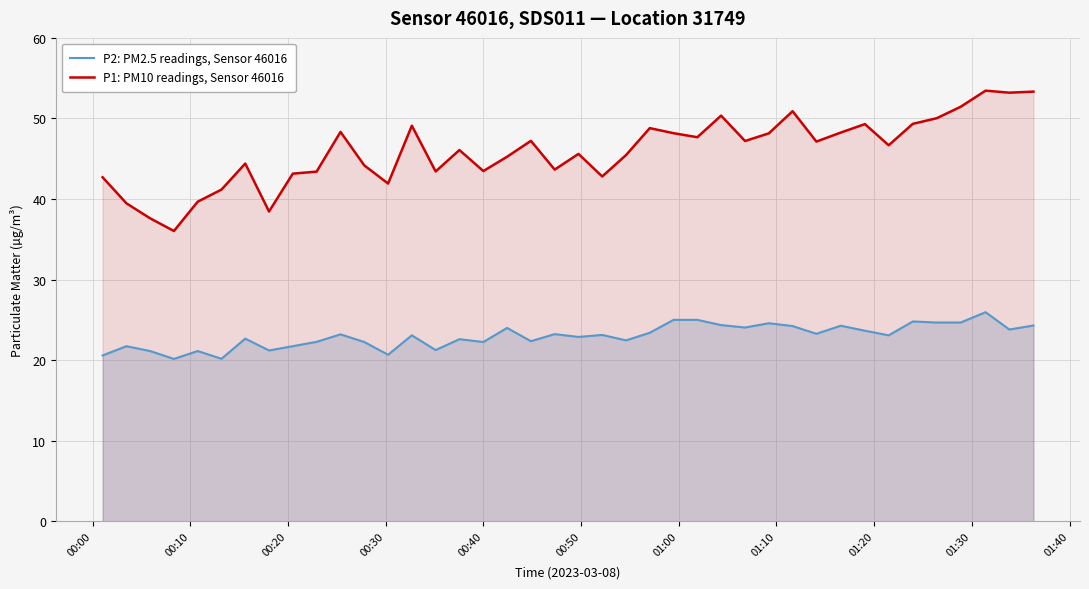

What is the difference between the maximum and minimum values in the P2: PM2.5 readings, Sensor 46016 series?

5.8